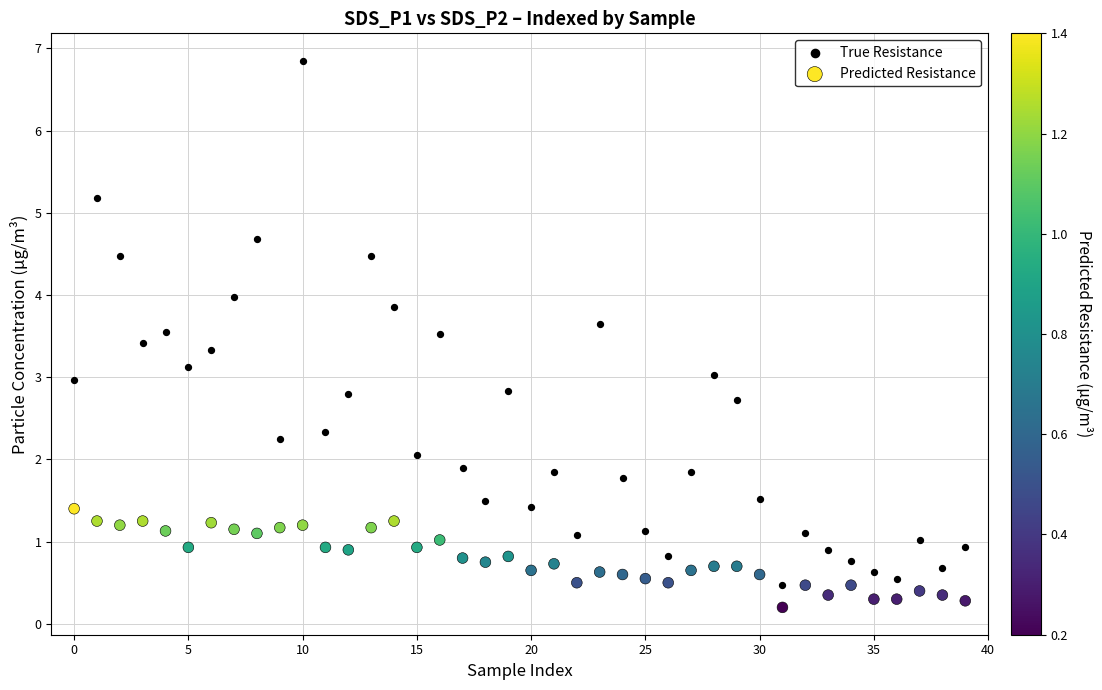

Which series reaches the maximum Y coordinate?

True Resistance